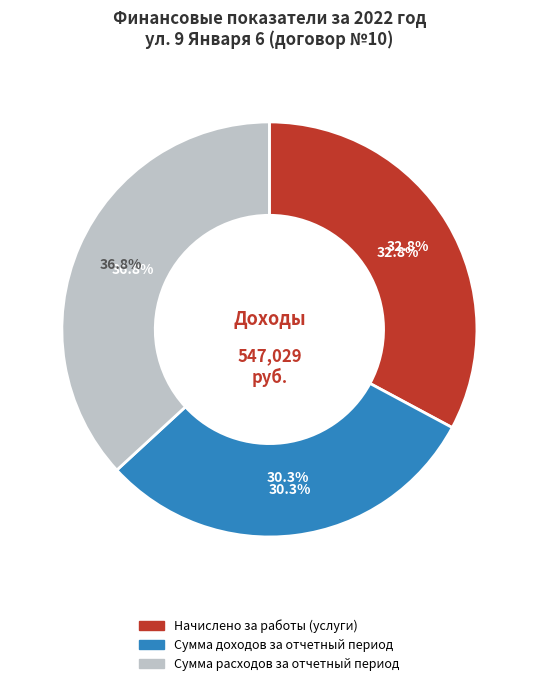

Is there a majority slice in this chart?

No